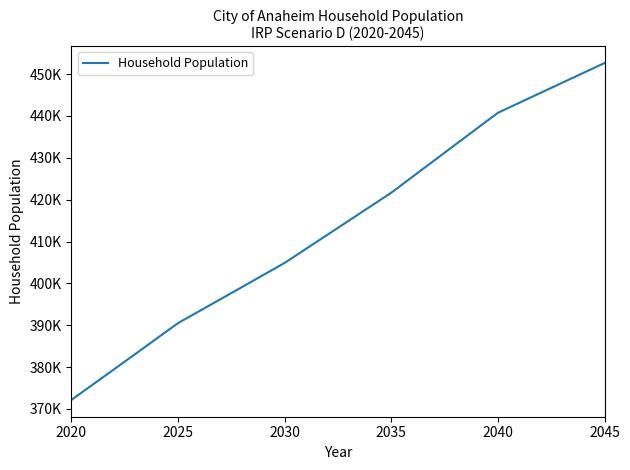

Is this an area chart (filled region under the line)?

No